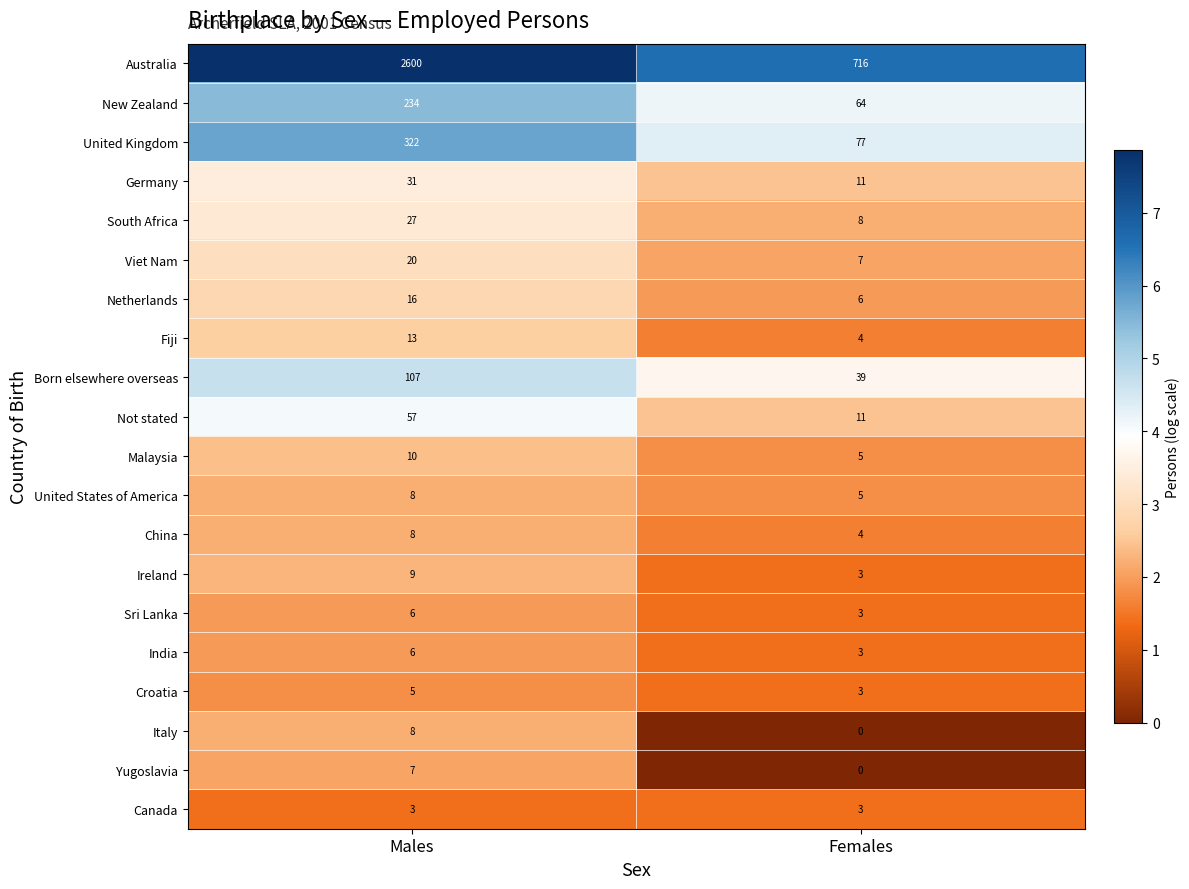

Read the United Kingdom value at Females, to the nearest 5.

75